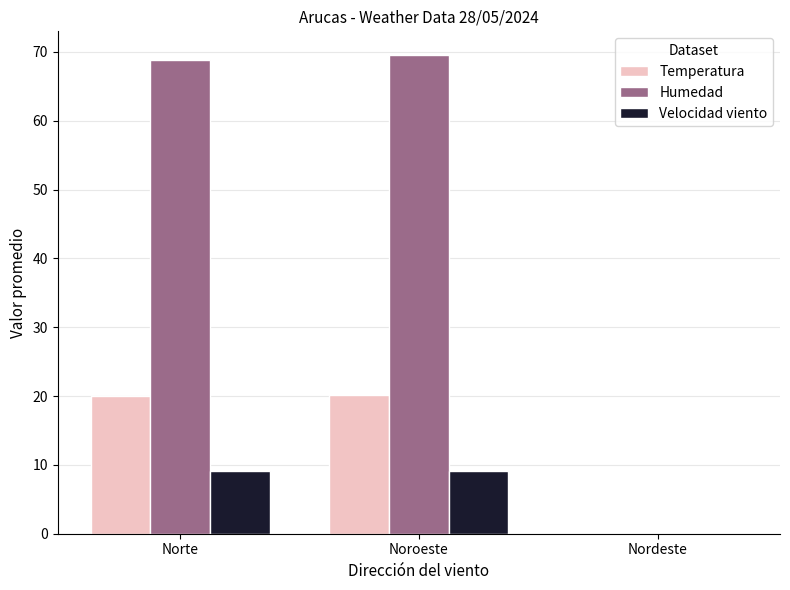

The Velocidad viento series shows 0.0 at Nordeste. True or false?

True